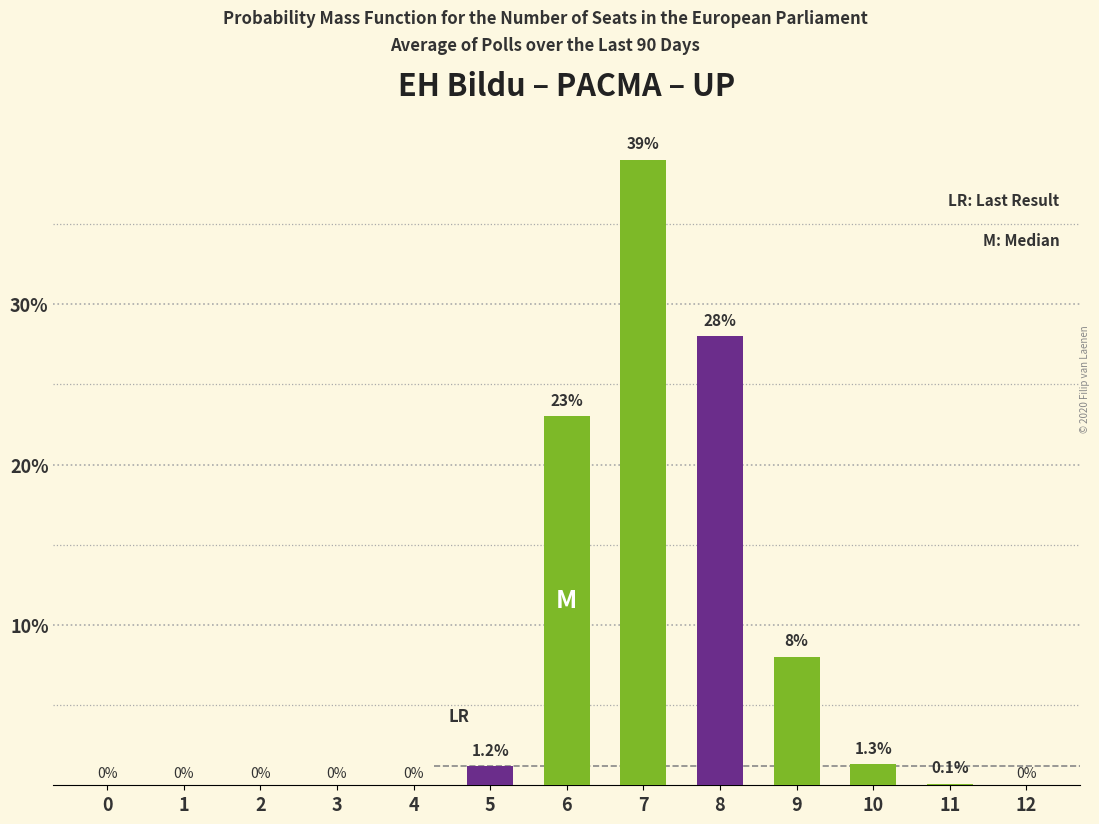

Reading right to left, what are all the values shown in this chart?

0.0	0.1	1.3	8.0	28.0	39.0	23.0	1.2	0.0	0.0	0.0	0.0	0.0